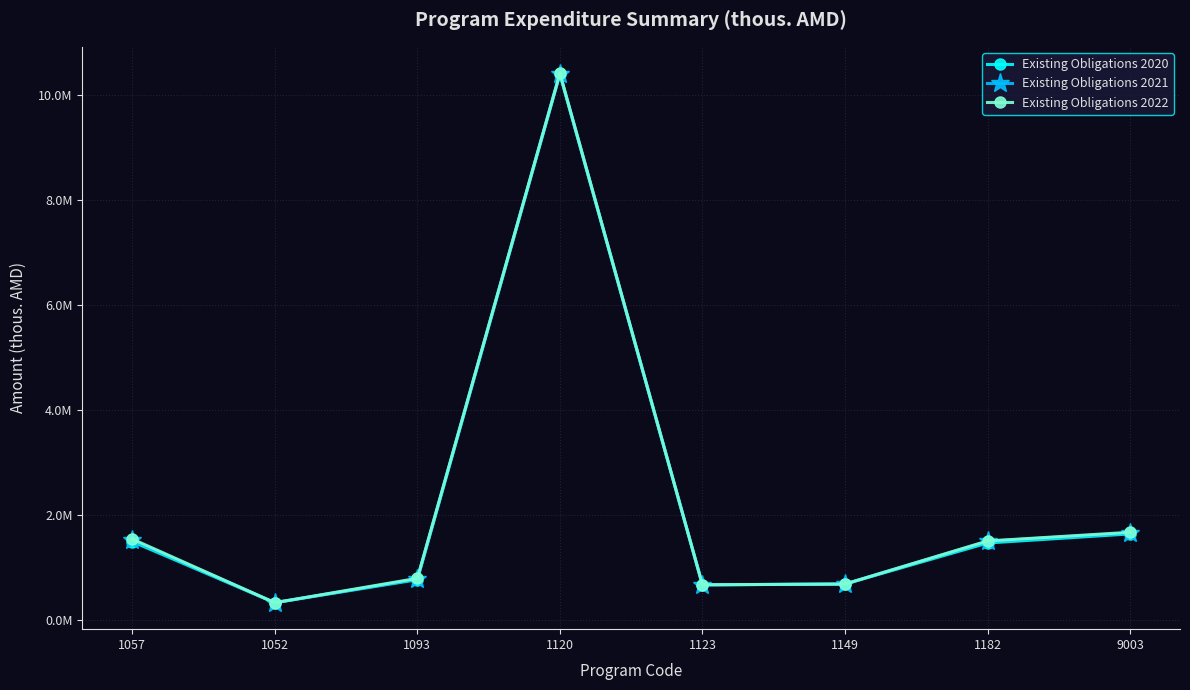

What position from the left is 1052?

2